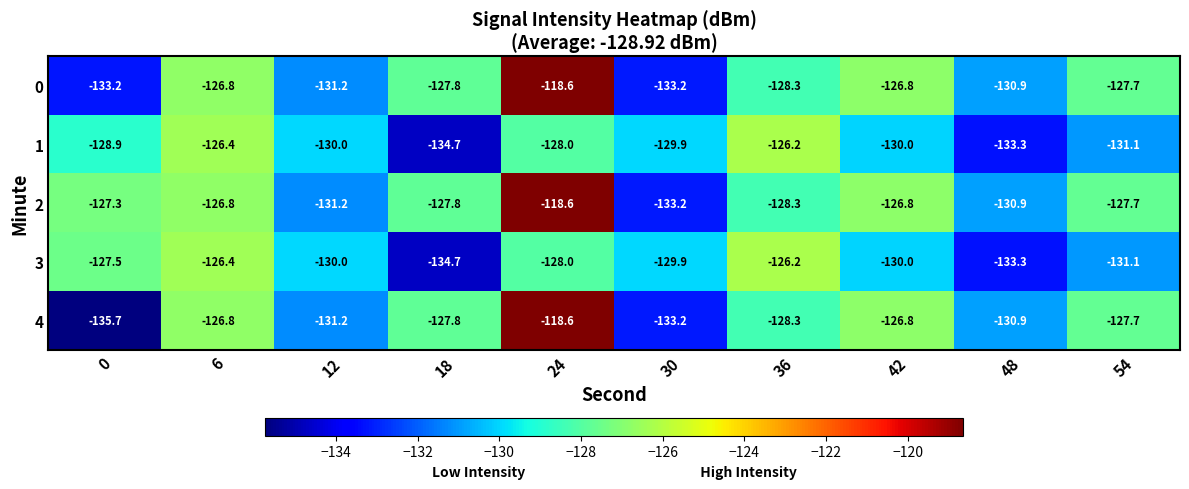

What is the sum of the 1 values at 30 and 6?

-256.3